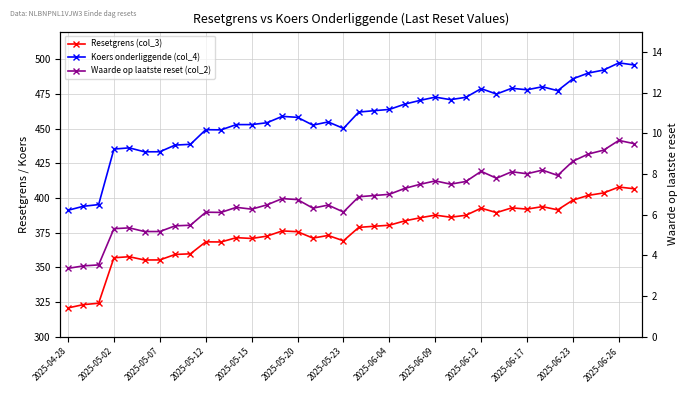

Reading left to right, list all the values displayed in this chart.

Resetgrens (col_3): 320.8	323.1	324.1	356.9	357.7	355.3	355.3	359.3	359.8	368.4	368.3	371.4	370.8	372.5	376.3	375.7	371.1	373.0	369.1	378.8	379.6	380.4	383.5	385.7	387.7	386.2	387.5	392.7	389.5	392.9	392.0	393.8	391.5	398.5	401.9	403.7	407.9	406.7
Koers onderliggende (col_4): 391.2	394.0	395.3	435.3	436.2	433.3	433.4	438.2	438.7	449.3	449.1	452.9	452.9	454.3	458.9	458.2	452.6	454.9	450.2	462.0	463.0	463.9	467.7	470.4	472.8	470.9	472.6	478.9	475.0	479.1	478.0	480.2	477.4	486.0	490.1	492.3	497.4	495.9
Waarde op laatste reset (col_2): 3.4	3.5	3.5	5.3	5.3	5.2	5.2	5.5	5.5	6.1	6.1	6.4	6.3	6.5	6.8	6.7	6.3	6.5	6.1	6.9	6.9	7.0	7.3	7.5	7.7	7.5	7.6	8.1	7.8	8.1	8.0	8.2	7.9	8.6	9.0	9.2	9.7	9.5